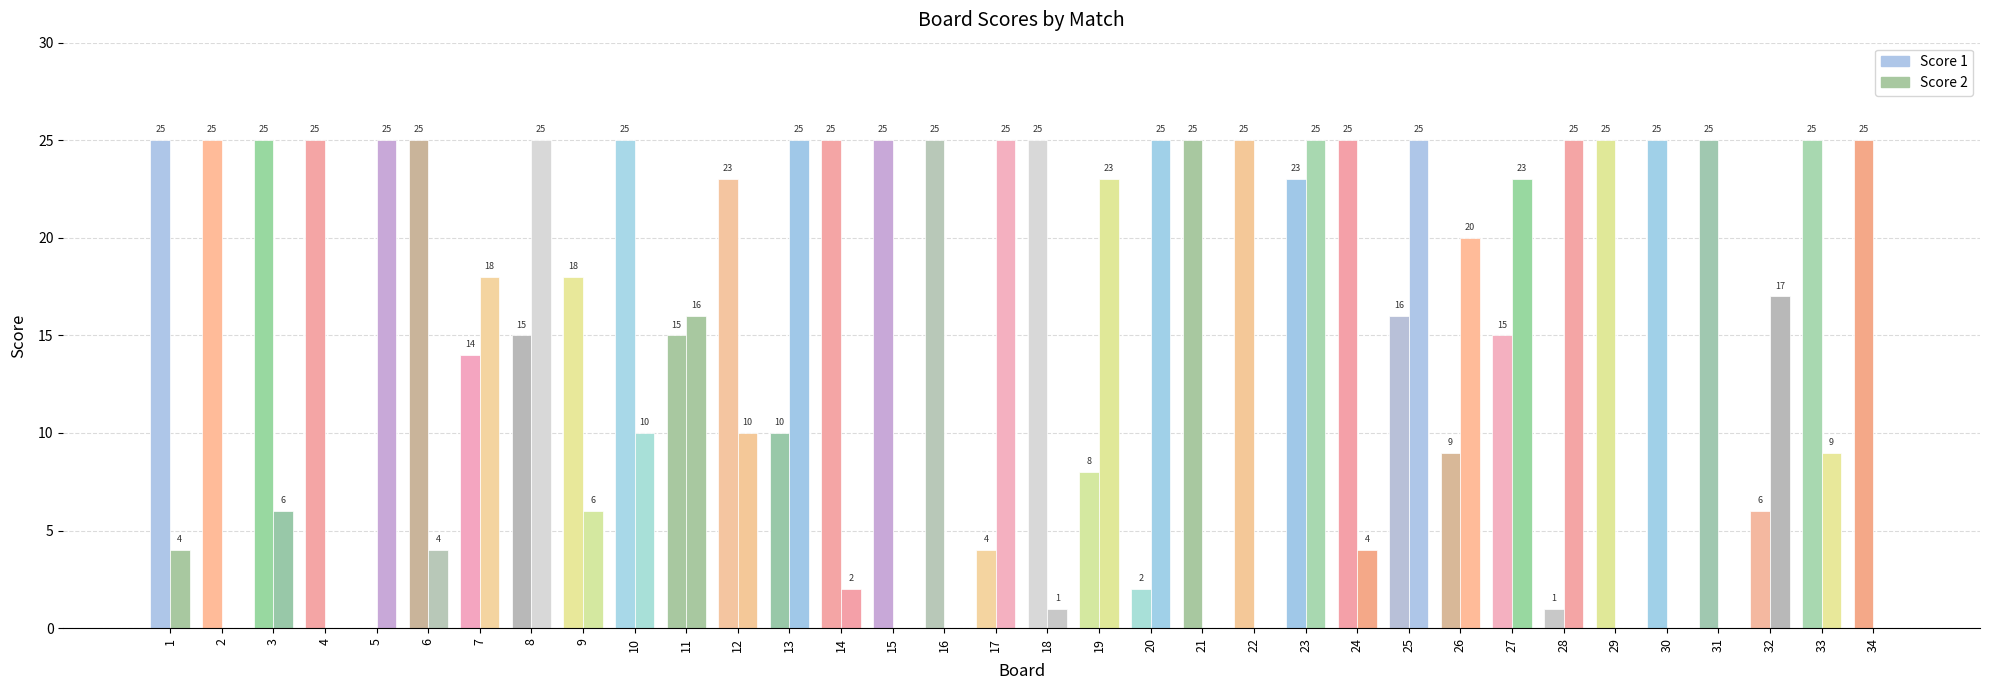

What is the total value across all series at 4?

25